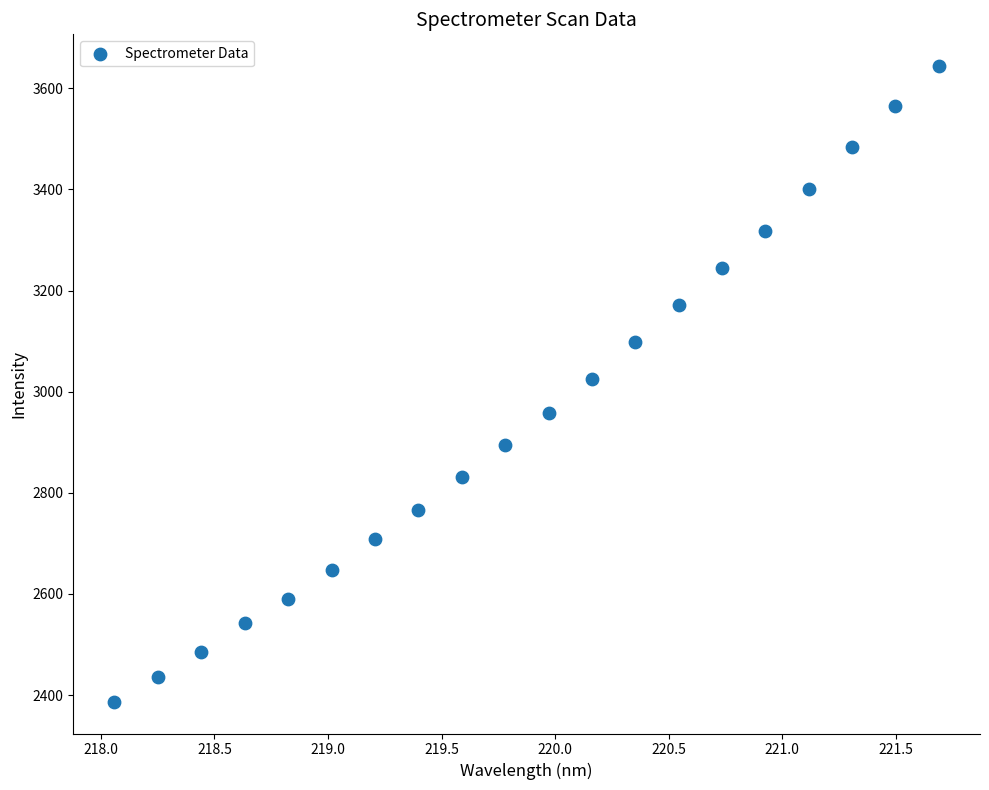

What is the range of X values (max minus min)?

3.6